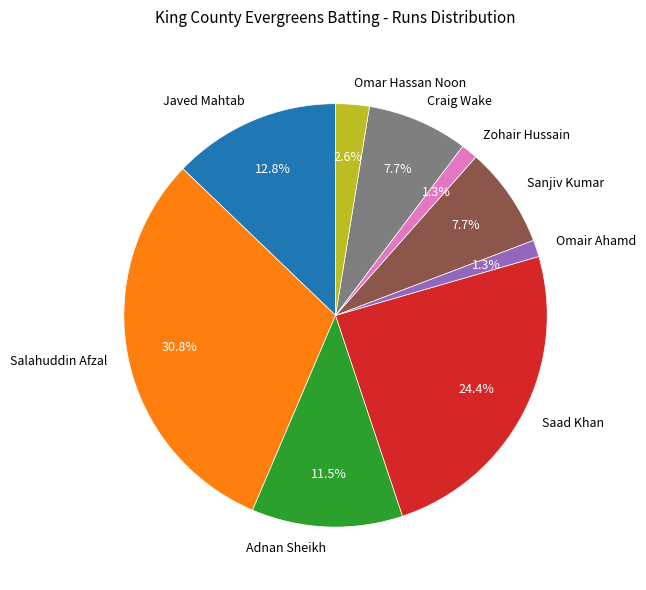

Is there a majority slice in this chart?

No